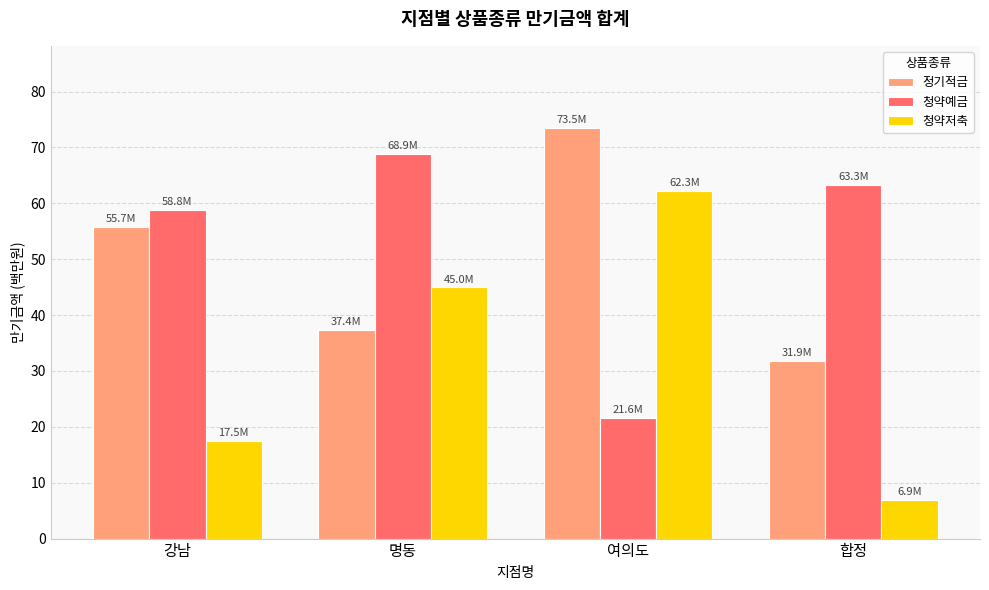

Reading left to right, transcribe all the data shown in this chart.

정기적금: 55.7	37.4	73.5	31.9
청약예금: 58.8	68.9	21.6	63.3
청약저축: 17.5	45.0	62.3	6.9